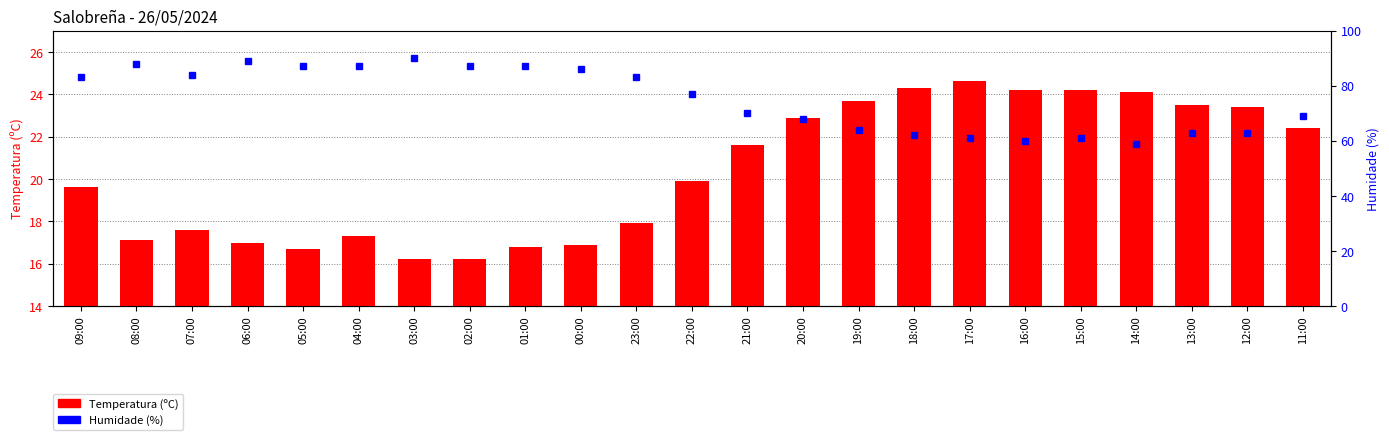

Are the bars grouped side by side (vs. stacked)?

Yes